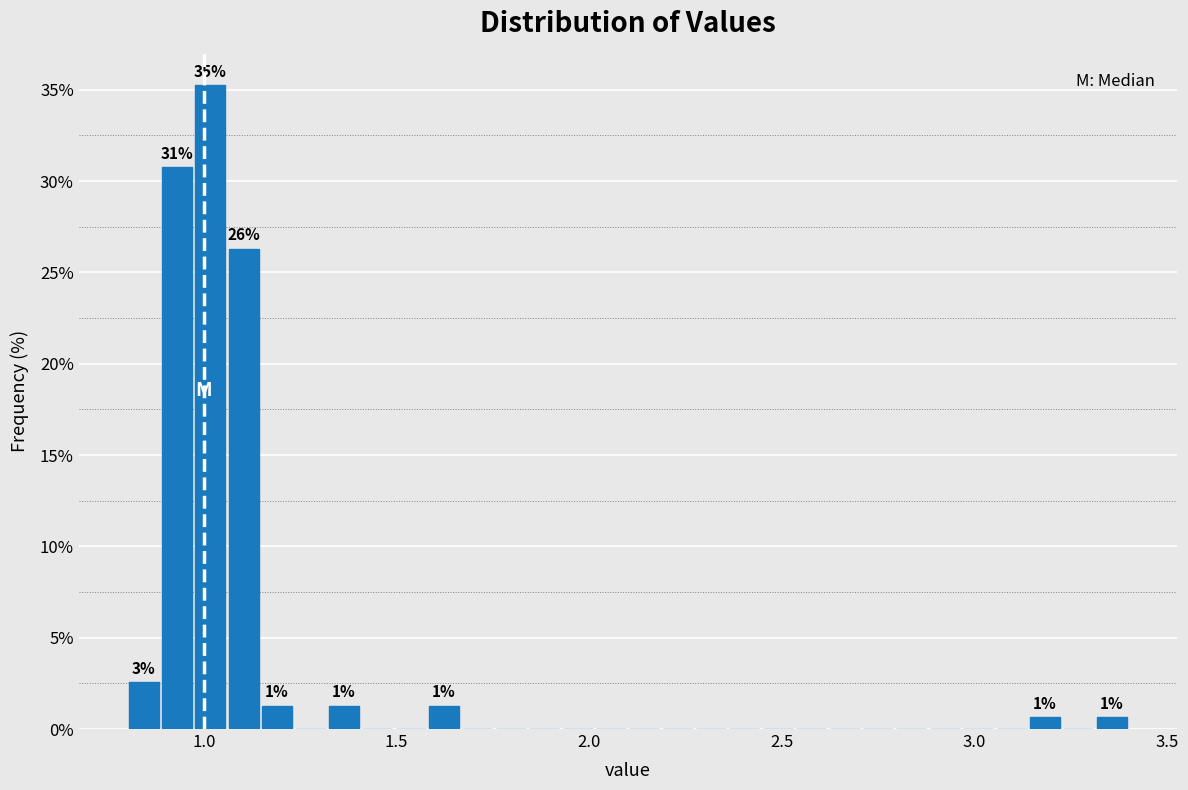

Read against the x-axis, roughly where is the centre of the tallest bar?

1.00